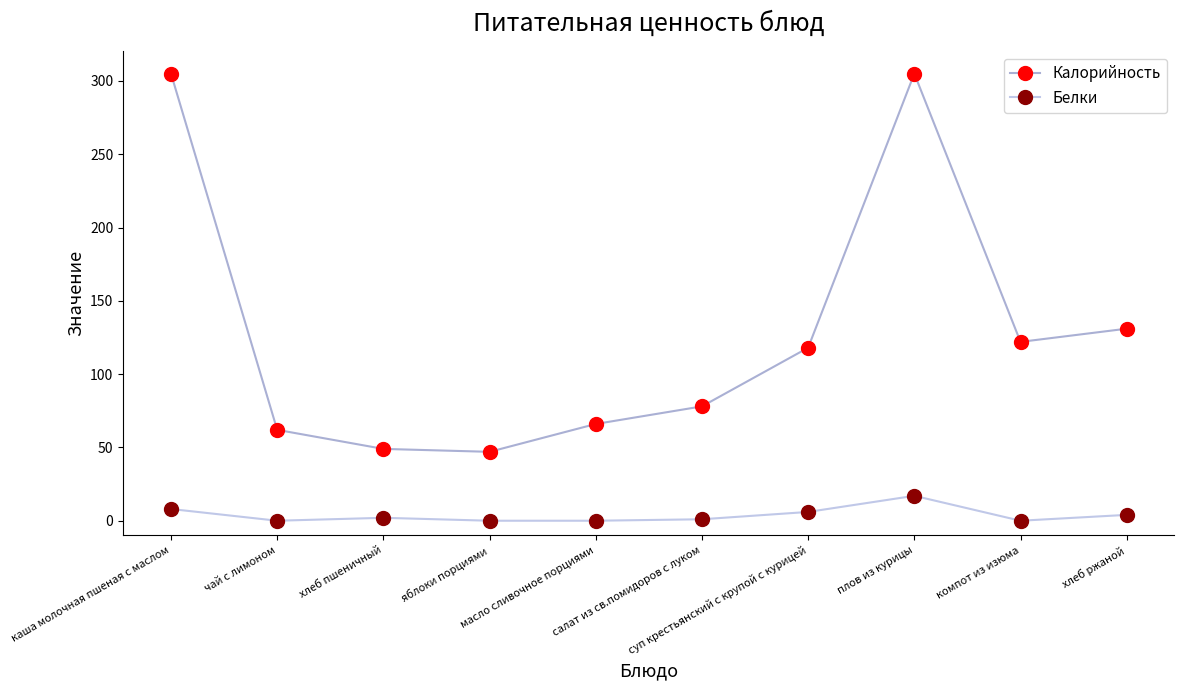

Which series has the largest total across all categories?

Калорийность